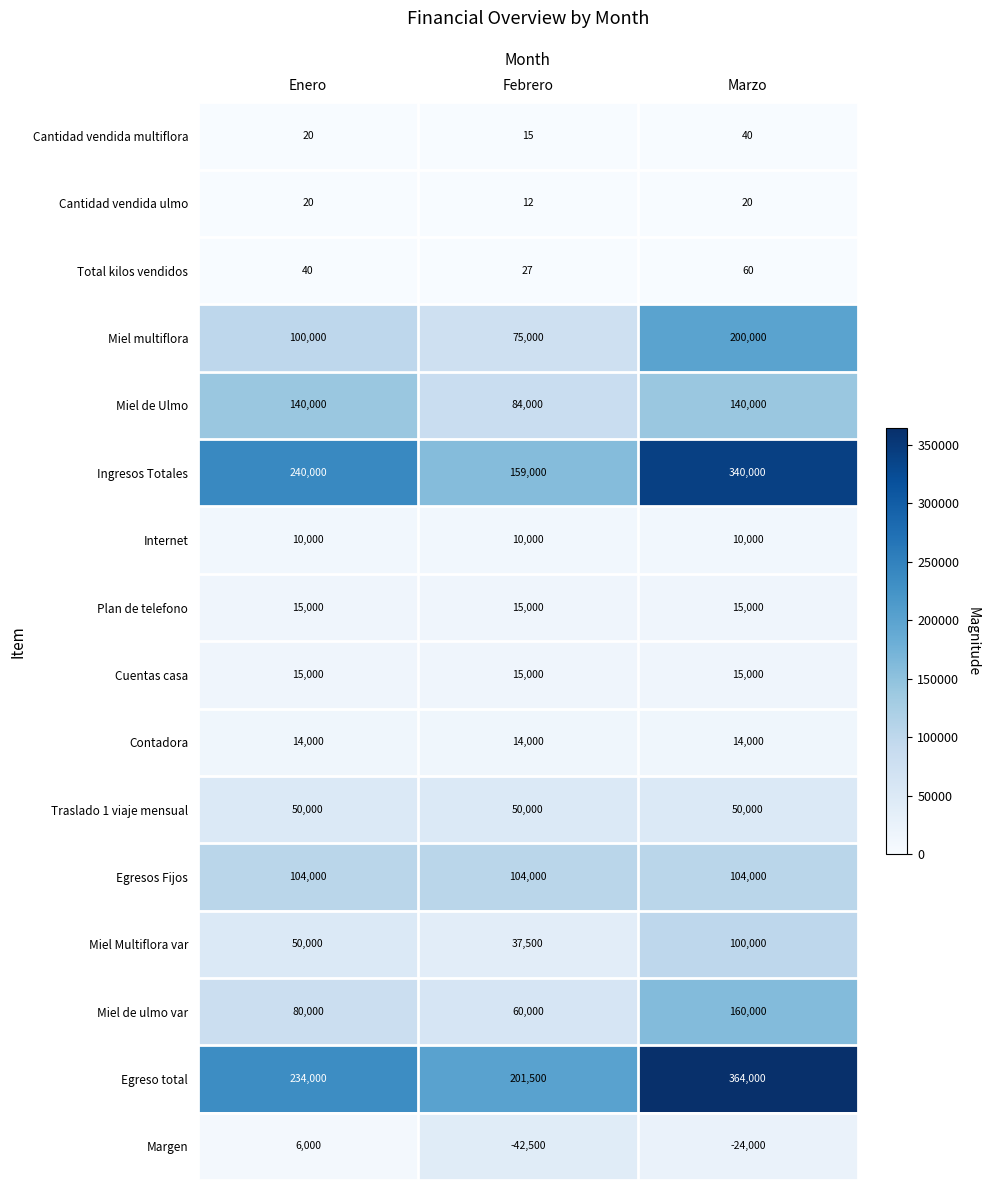

The value of Miel Multiflora var at Febrero is 57587. True or false?

False